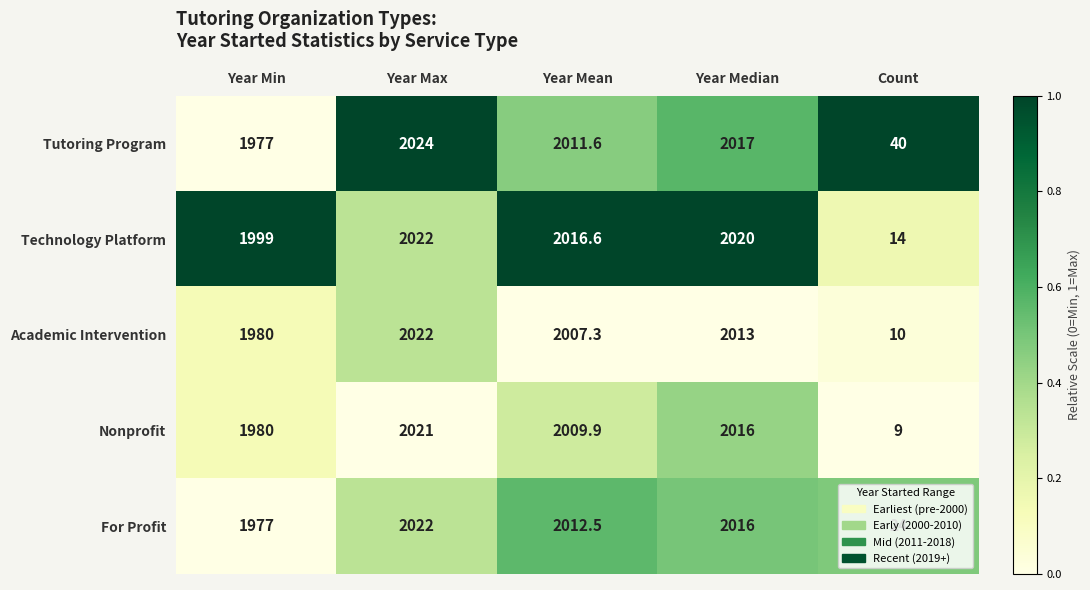

How many values in the For Profit series exceed 2012?

3